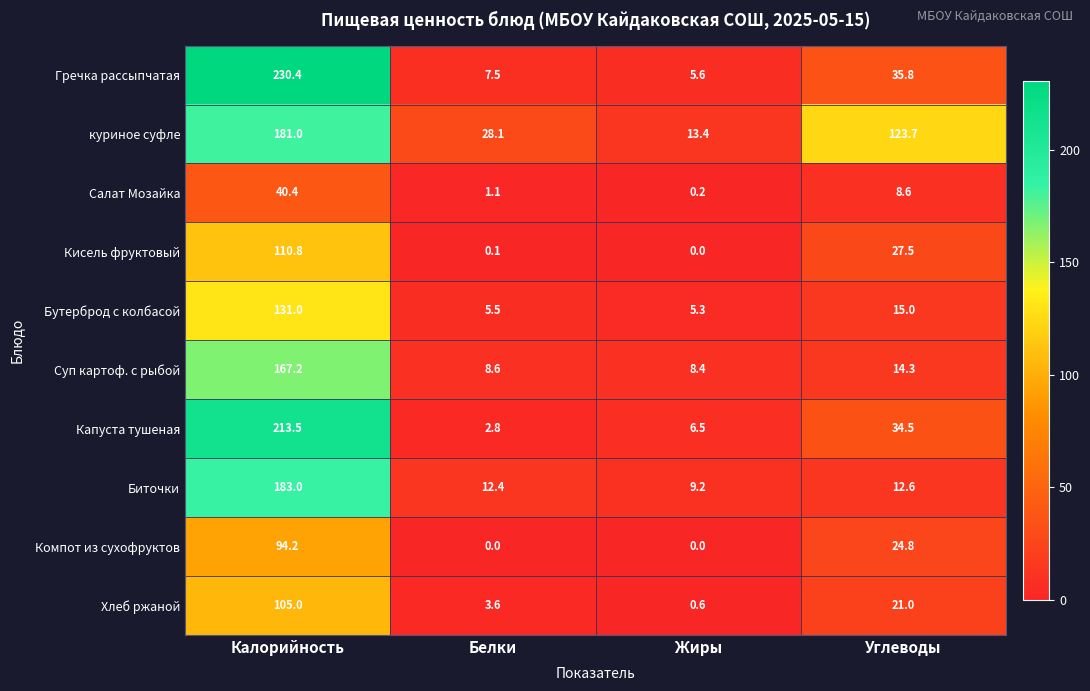

The value of куриное суфле at Калорийность is 181.0. True or false?

True